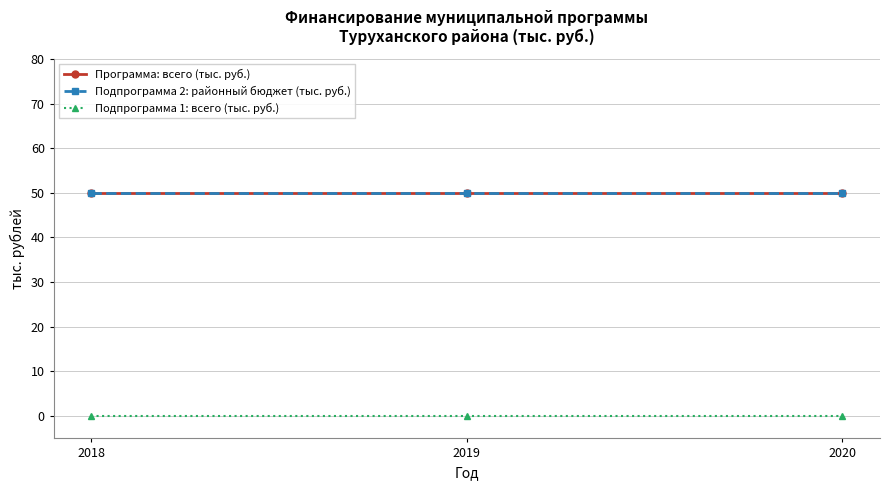

What is the value of the Подпрограмма 2: районный бюджет (тыс. руб.) point at the 1st from the left?

50